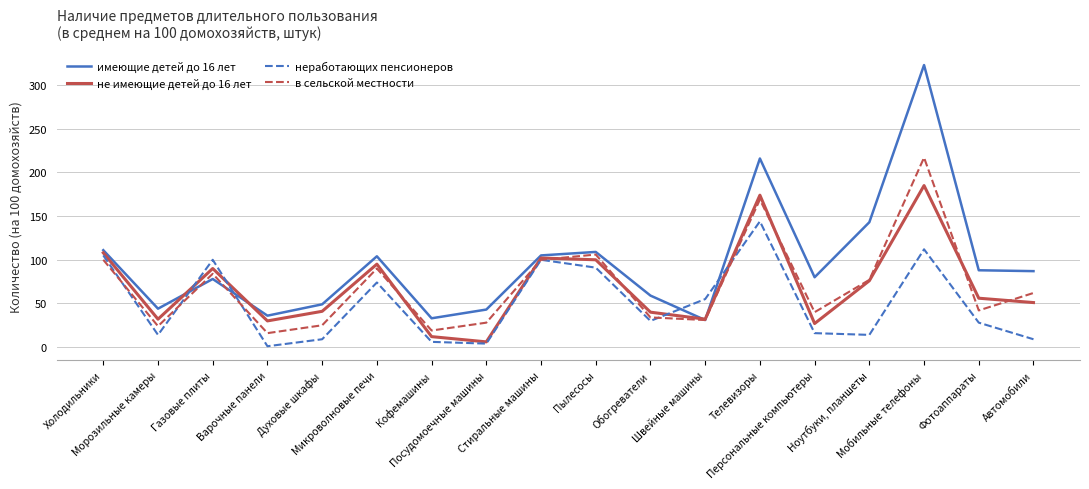

What are all the series names shown in the legend?

имеющие детей до 16 лет, не имеющие детей до 16 лет, неработающих пенсионеров, в сельской местности